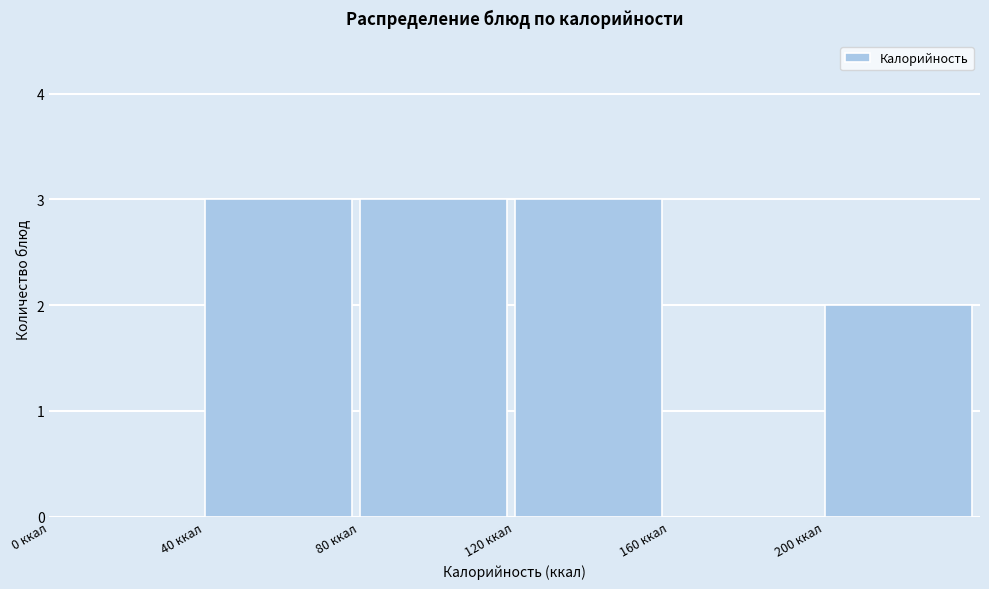

How tall is the bar that spans 80 to 120 on the x-axis? The values are not printed on the chart, so give them approximately, as read against the axis.

3